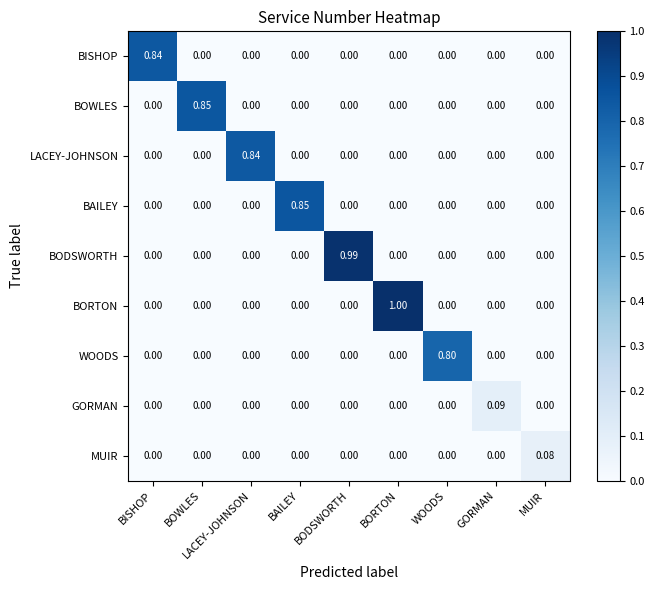

Which series changed the most between BODSWORTH and BORTON?

BORTON